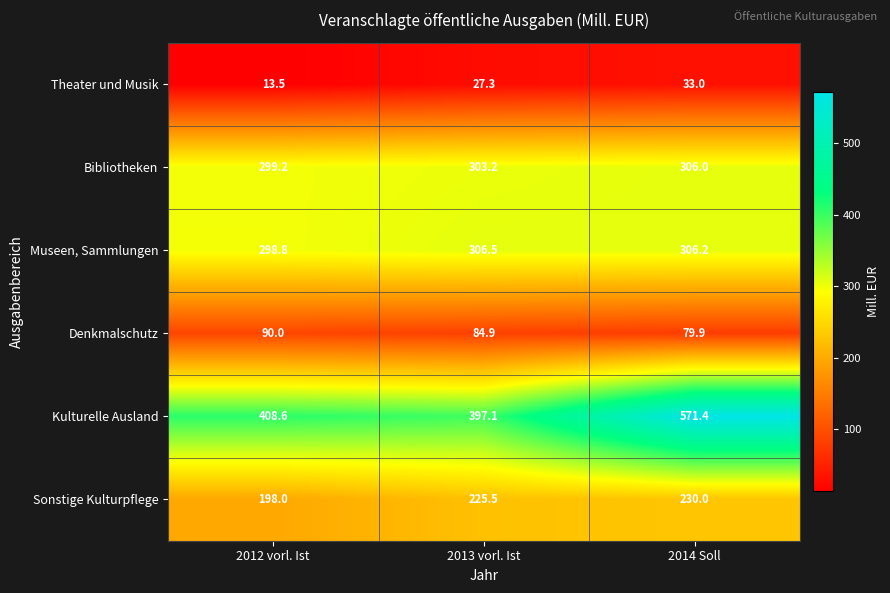

Which series has the largest total across all categories?

Kulturelle Ausland